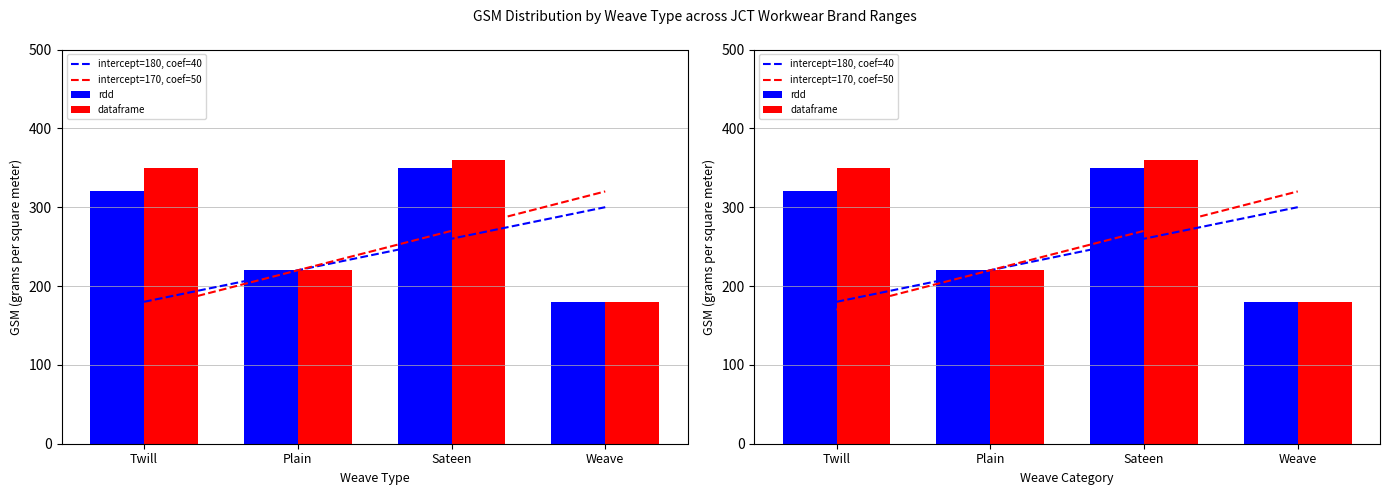

Which series has the largest total across all categories?

dataframe